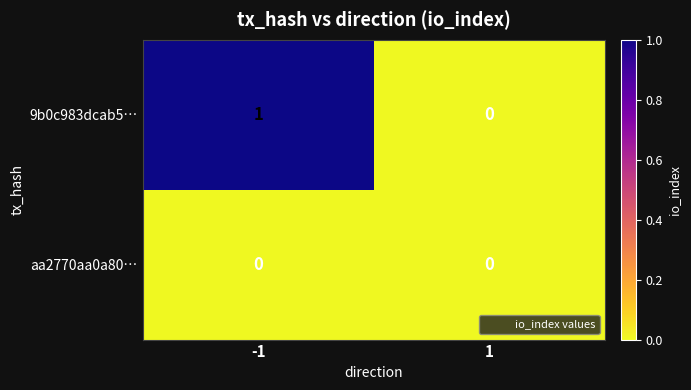

At which category is the sum across all series the highest?

-1